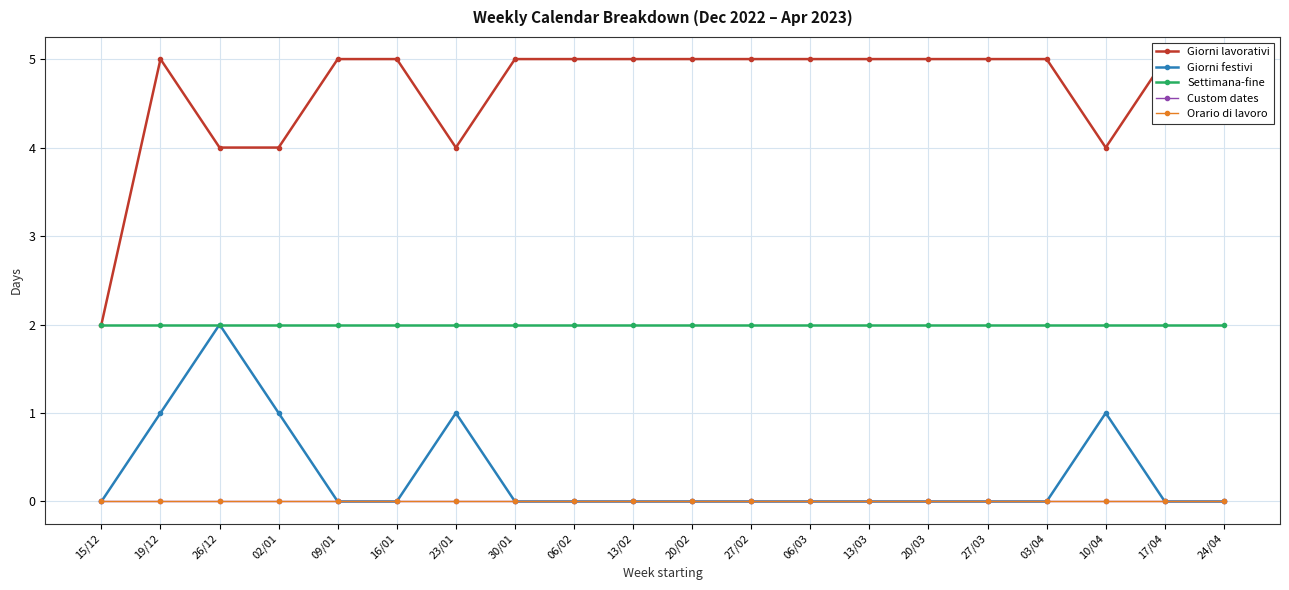

What is the label of the 10th point from the left?

13/02